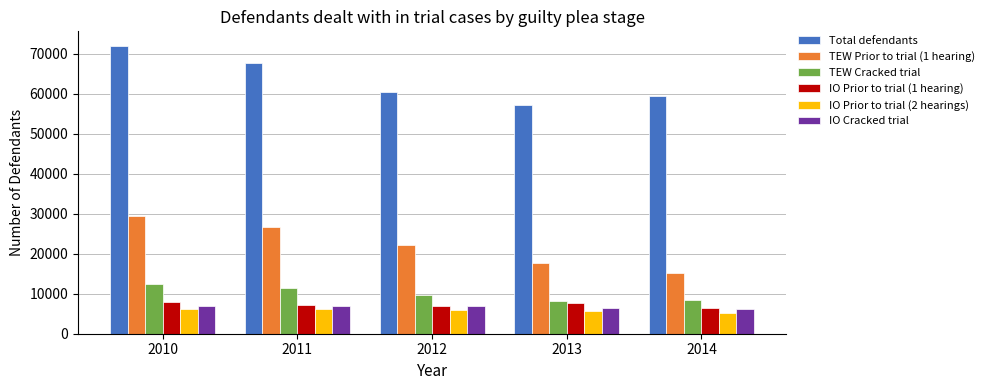

Which series has the largest range (max minus min)?

Total defendants